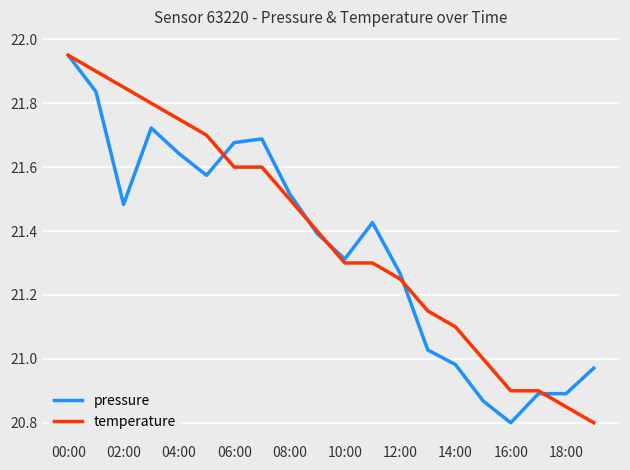

What is the lowest value of the pressure series?

20.8